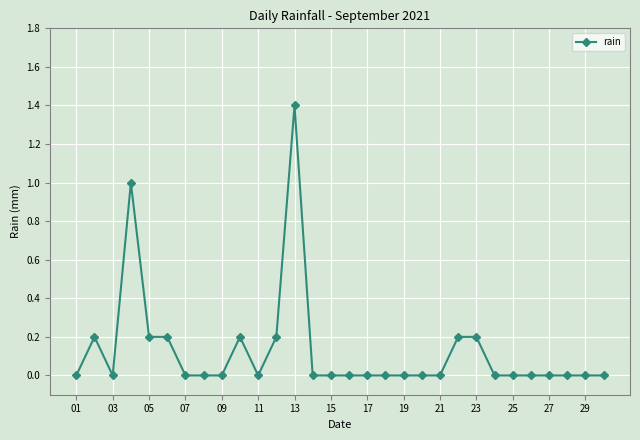

Reading left to right, what are all the values shown in this chart?

0.0	0.2	0.0	1.0	0.2	0.2	0.0	0.0	0.0	0.2	0.0	0.2	1.4	0.0	0.0	0.0	0.0	0.0	0.0	0.0	0.0	0.2	0.2	0.0	0.0	0.0	0.0	0.0	0.0	0.0